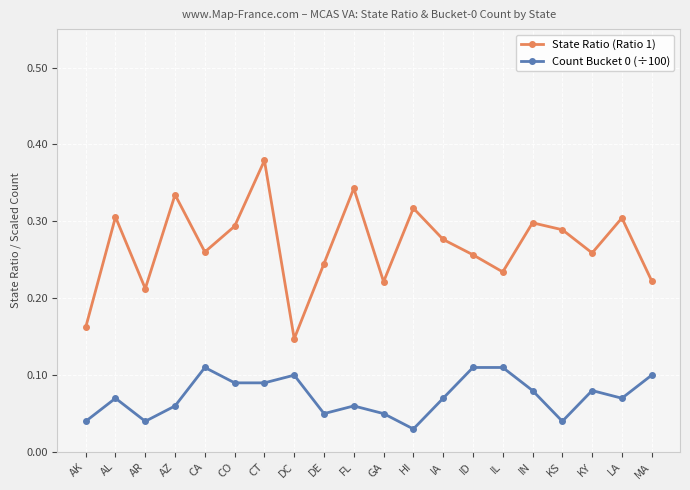

What is the sum of the State Ratio (Ratio 1) values at IN and HI?

0.6